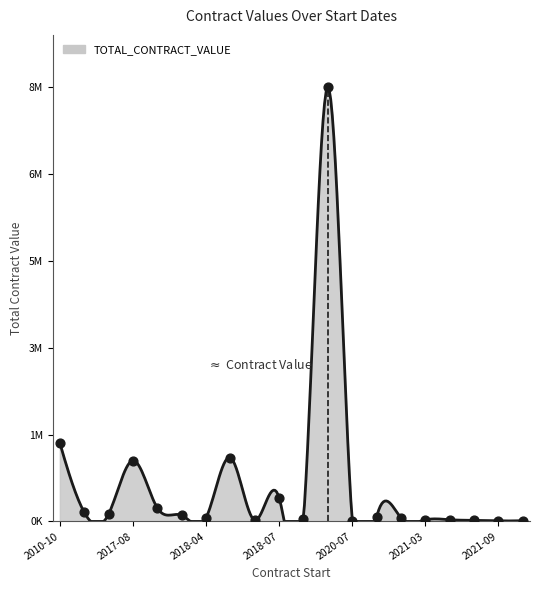

Between 2010-10 and 2021-08, which is larger?

2010-10